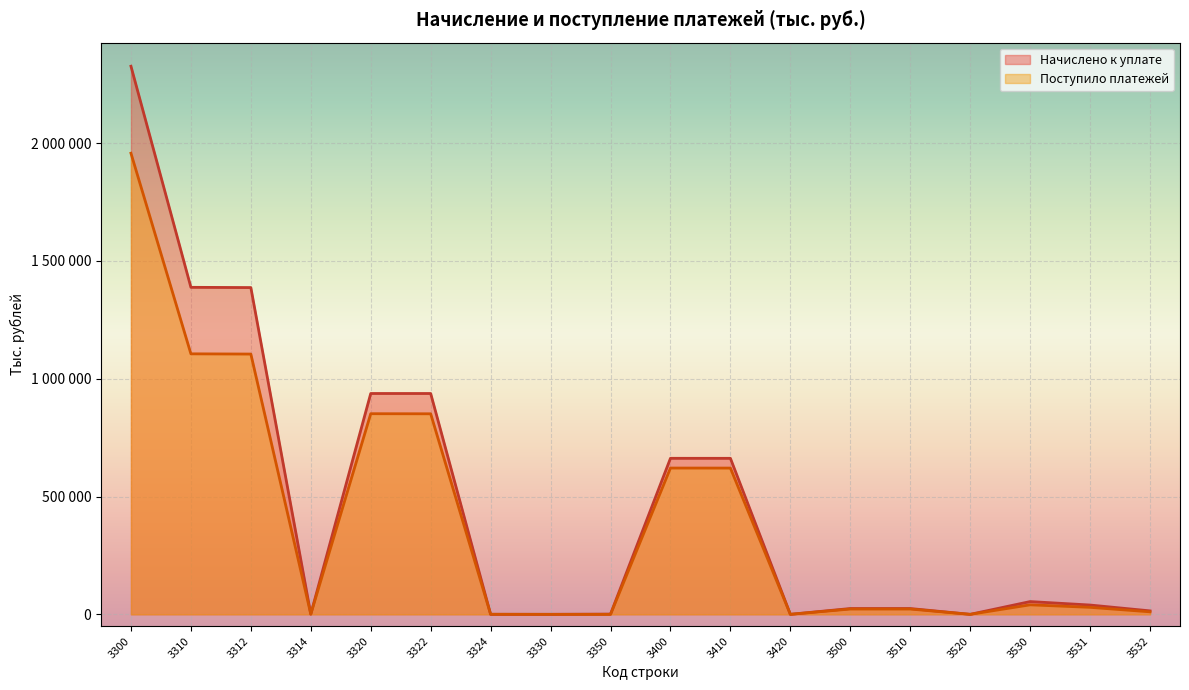

Which category has the highest value in the Начислено к уплате series?

3300